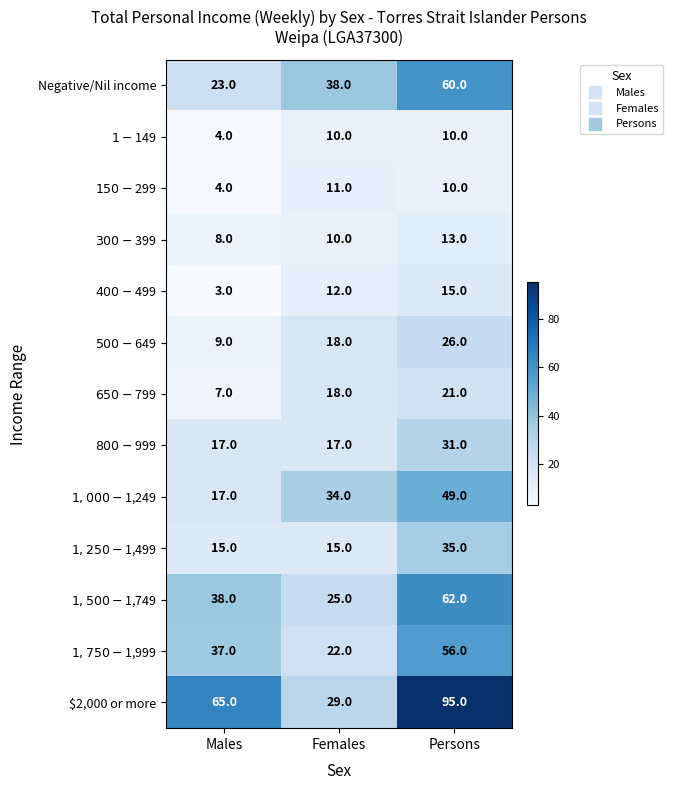

Which series has the largest total across all categories?

$2,000 or more